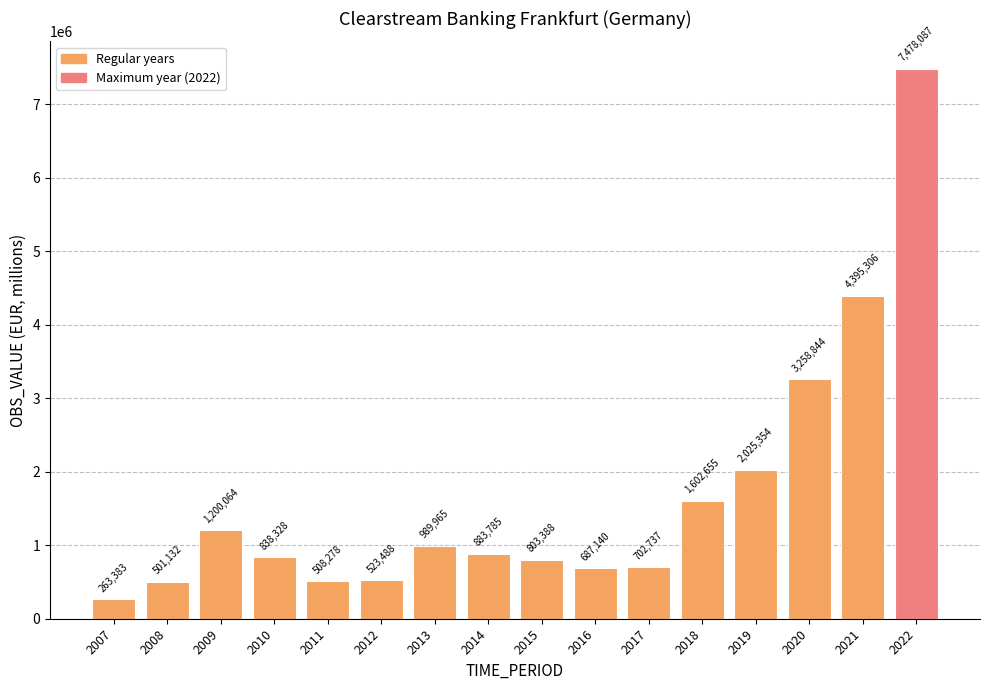

What is the ratio of the value at 2009 to the value at 2011?

2.4